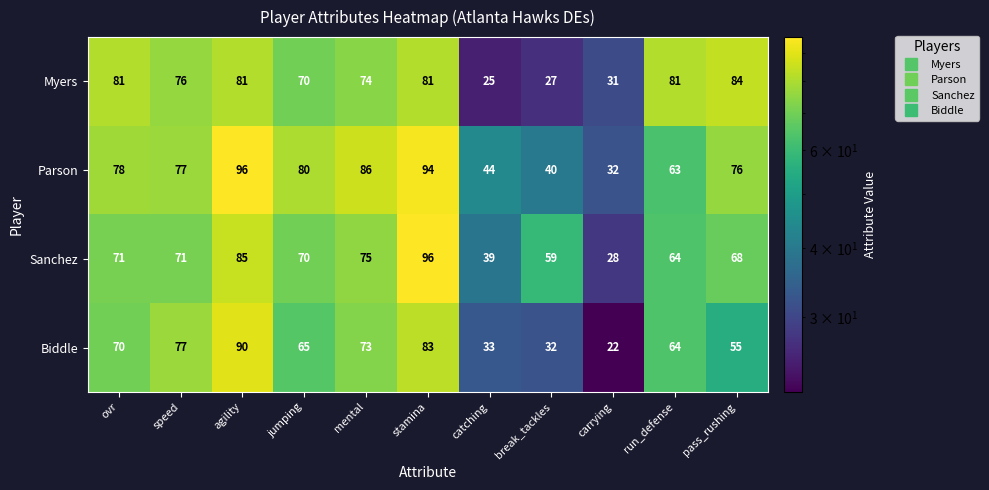

How many distinct data groups are displayed?

4